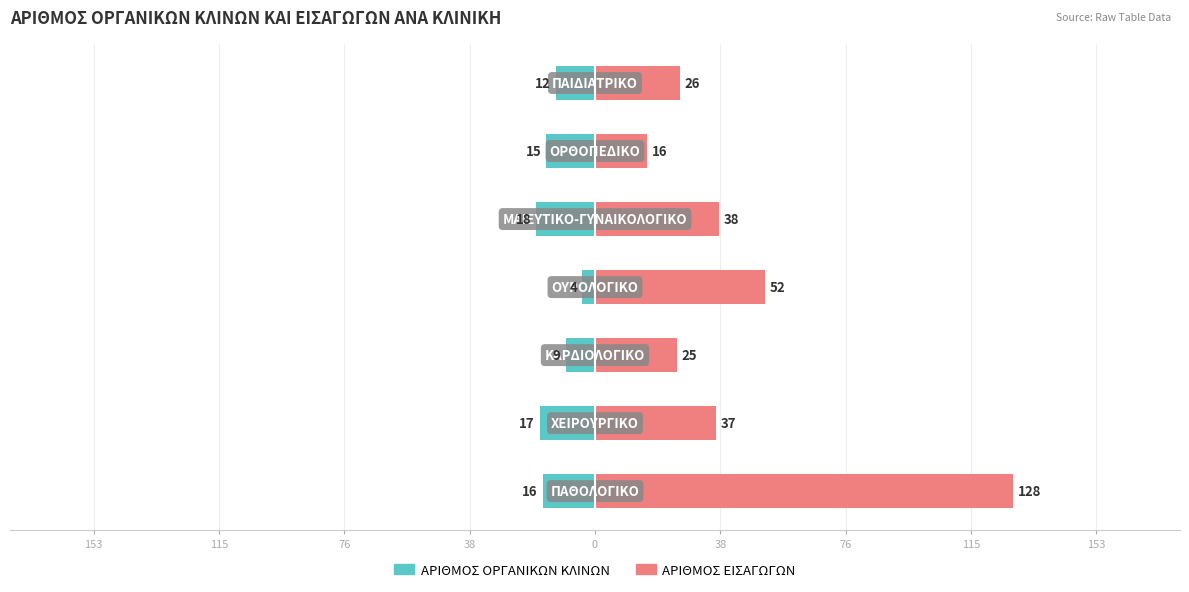

Count the number of categories in the chart.

7